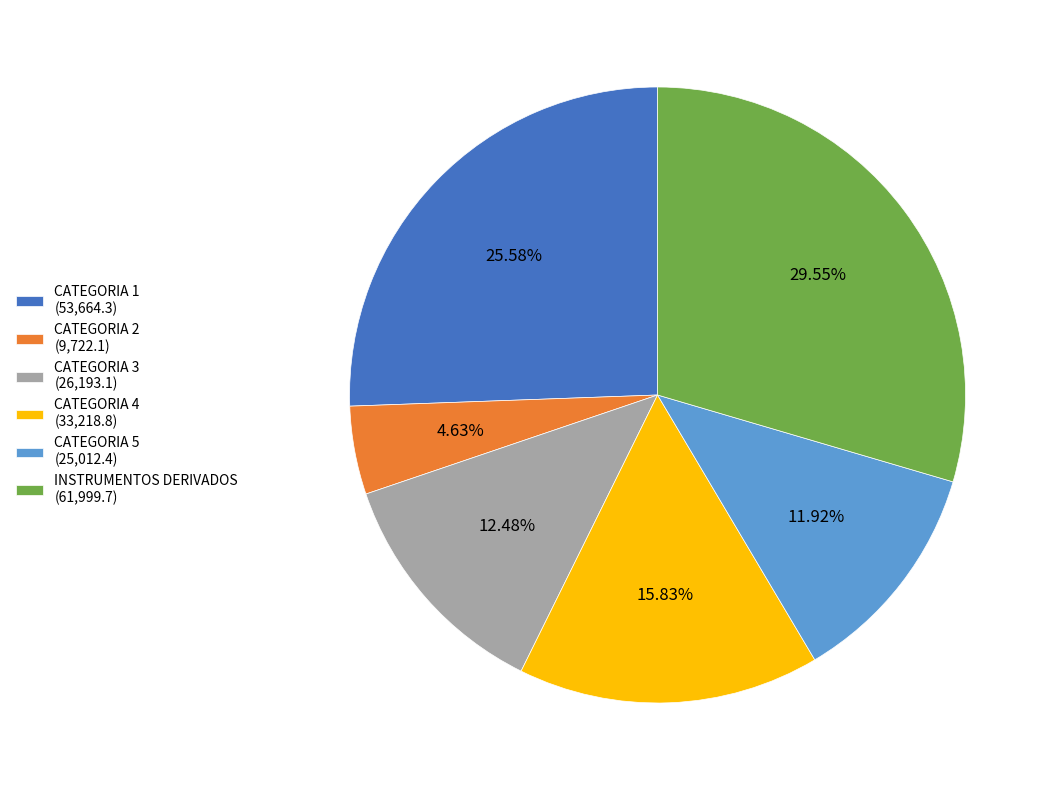

Rank the categories by value from lowest to highest.

CATEGORIA 2, CATEGORIA 5, CATEGORIA 3, CATEGORIA 4, CATEGORIA 1, INSTRUMENTOS DERIVADOS